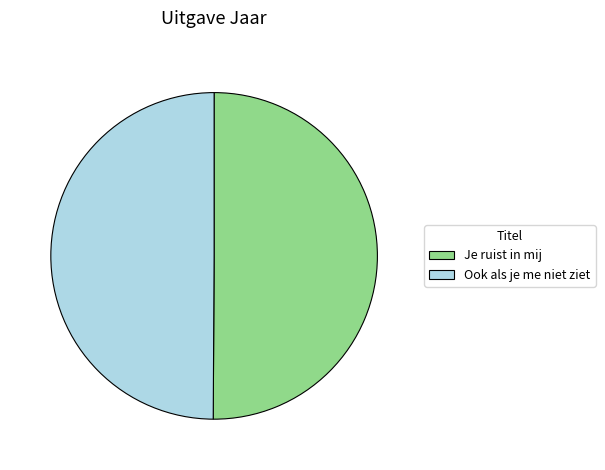

Is the sum of Ook als je me niet ziet and Je ruist in mij greater than half?

Yes